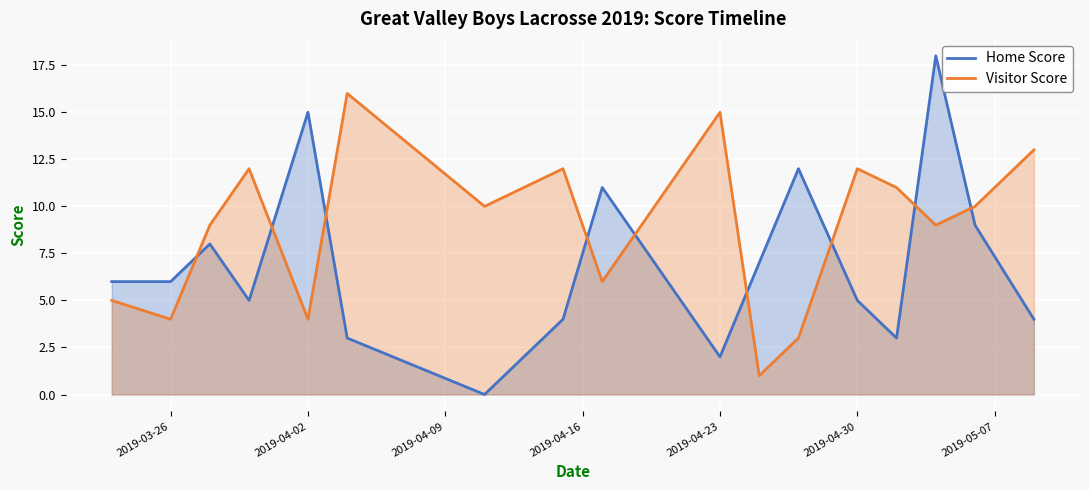

How many times do Visitor Score and Home Score cross each other?

9